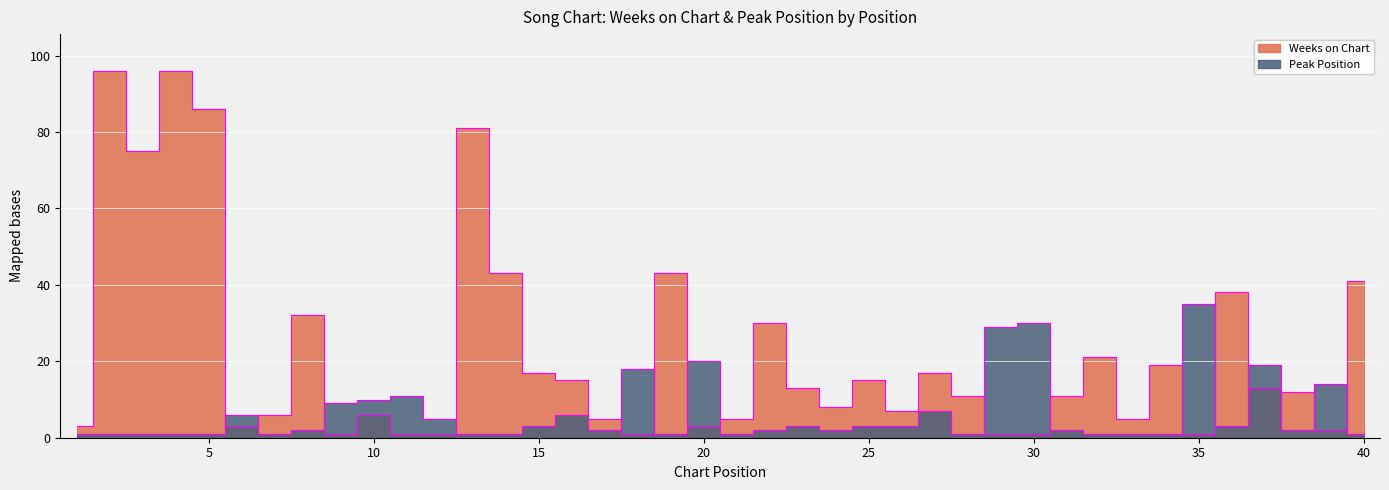

In Weeks on Chart, how many points are higher than both neighbors (excluding endpoints)?

12